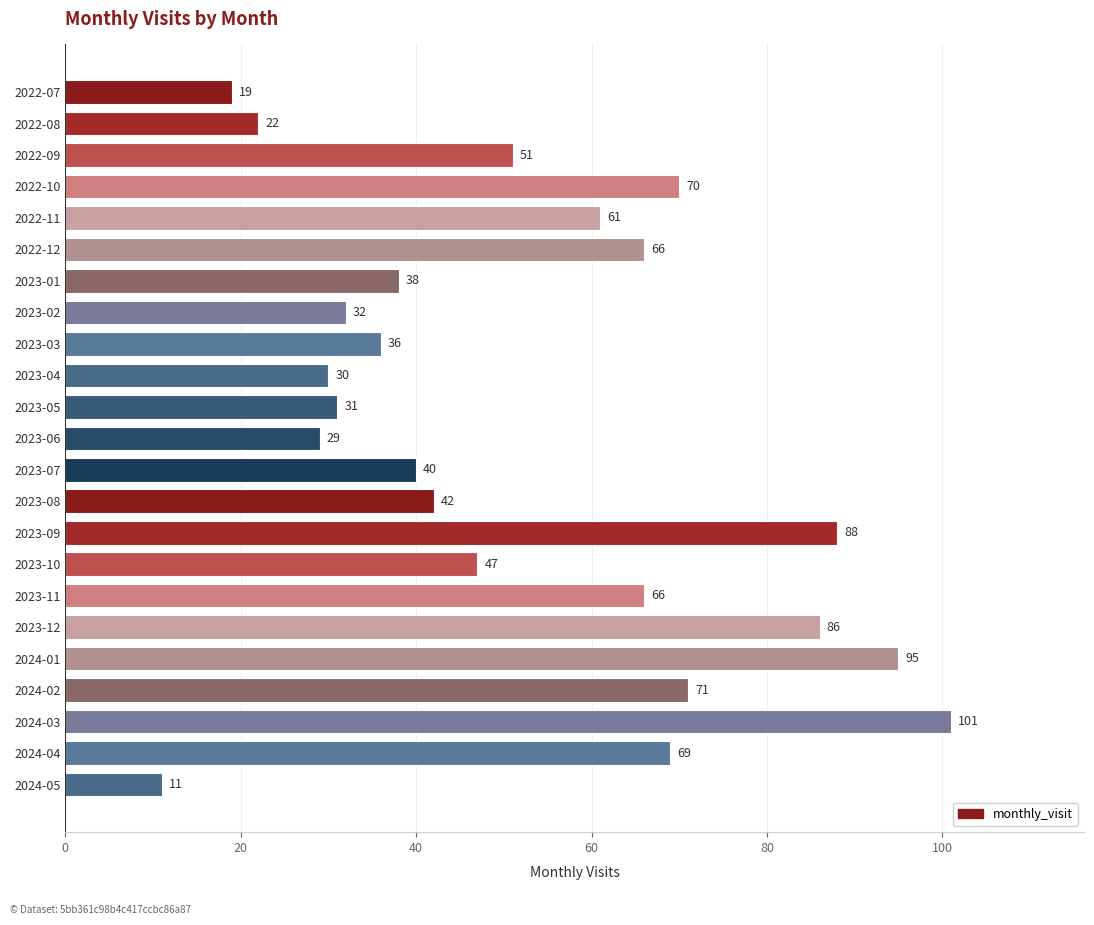

What is the sum of all values?

1201